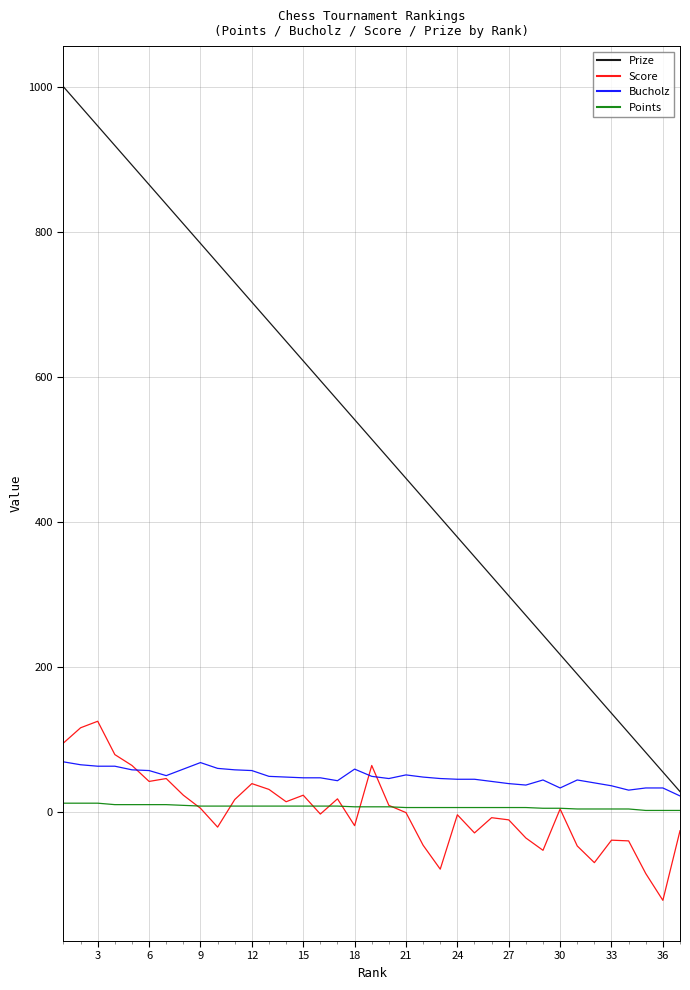

Which series has the largest range (max minus min)?

Prize